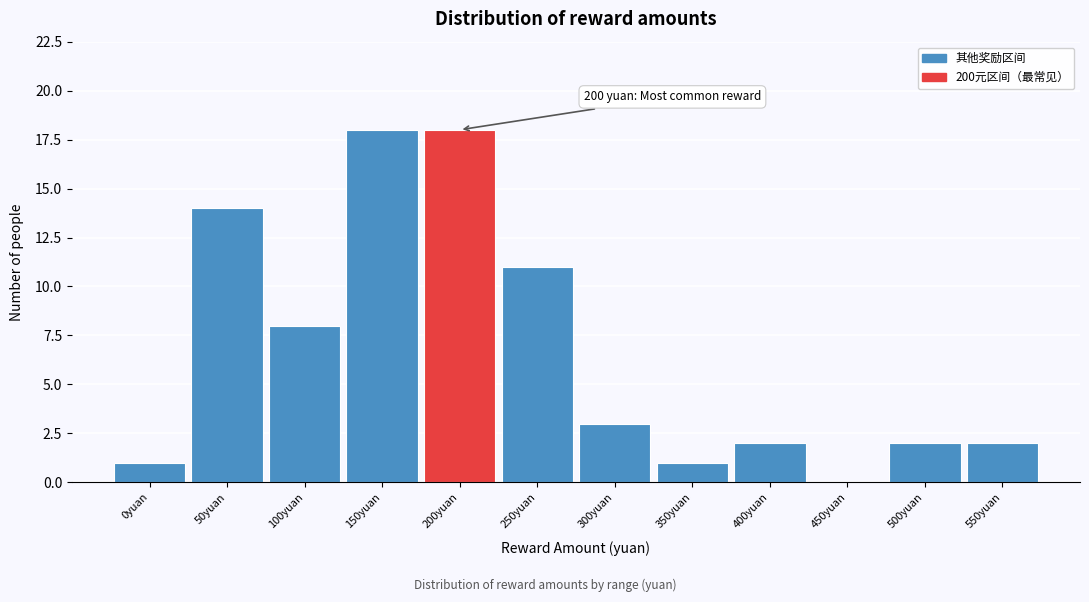

Reading left to right, what are all the values shown in this chart?

0yuan=1	50yuan=14	100yuan=8	150yuan=18	200yuan=18	250yuan=11	300yuan=3	350yuan=1	400yuan=2	450yuan=0	500yuan=2	550yuan=2